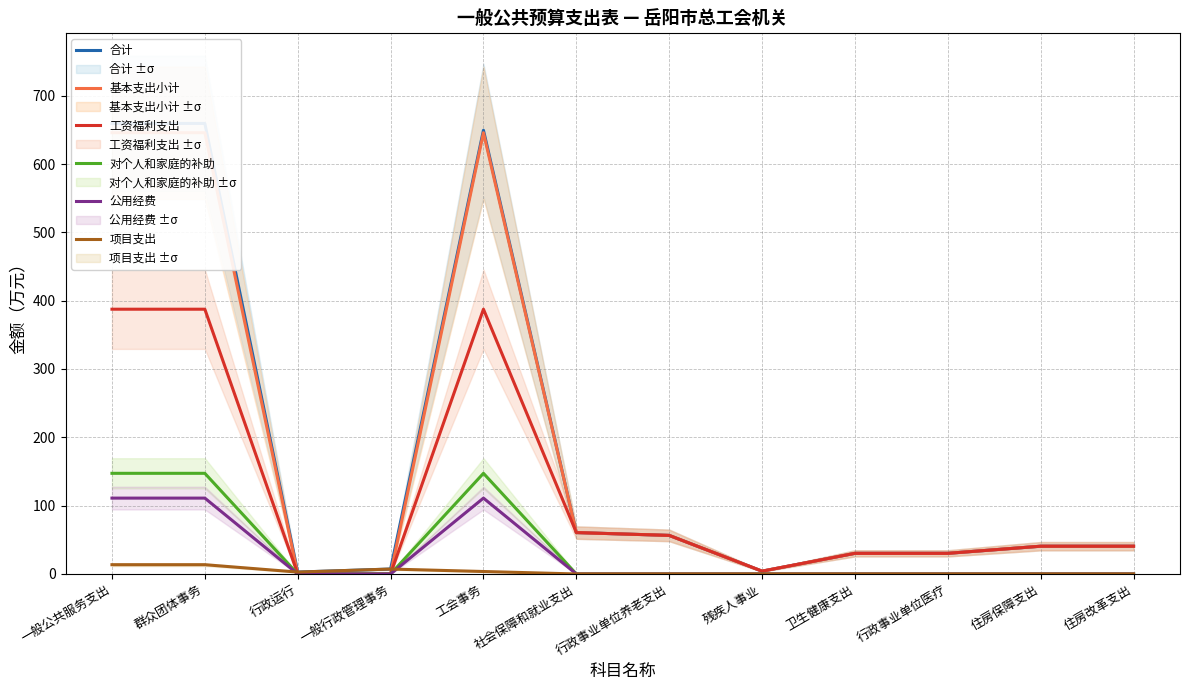

Reading left to right, what are all the values shown in this chart?

合计: 659.4	659.4	2.8	7.2	649.4	60.6	56.4	4.1	30.2	30.2	40.6	40.6
基本支出小计: 645.8	645.8	0.0	0.0	645.8	60.6	56.4	4.1	30.2	30.2	40.6	40.6
工资福利支出: 387.5	387.5	0.0	0.0	387.5	60.6	56.4	4.1	30.2	30.2	40.6	40.6
对个人和家庭的补助: 147.3	147.3	0.0	0.0	147.3	0.0	0.0	0.0	0.0	0.0	0.0	0.0
公用经费: 111.0	111.0	0.0	0.0	111.0	0.0	0.0	0.0	0.0	0.0	0.0	0.0
项目支出: 13.6	13.6	2.8	7.2	3.6	0.0	0.0	0.0	0.0	0.0	0.0	0.0